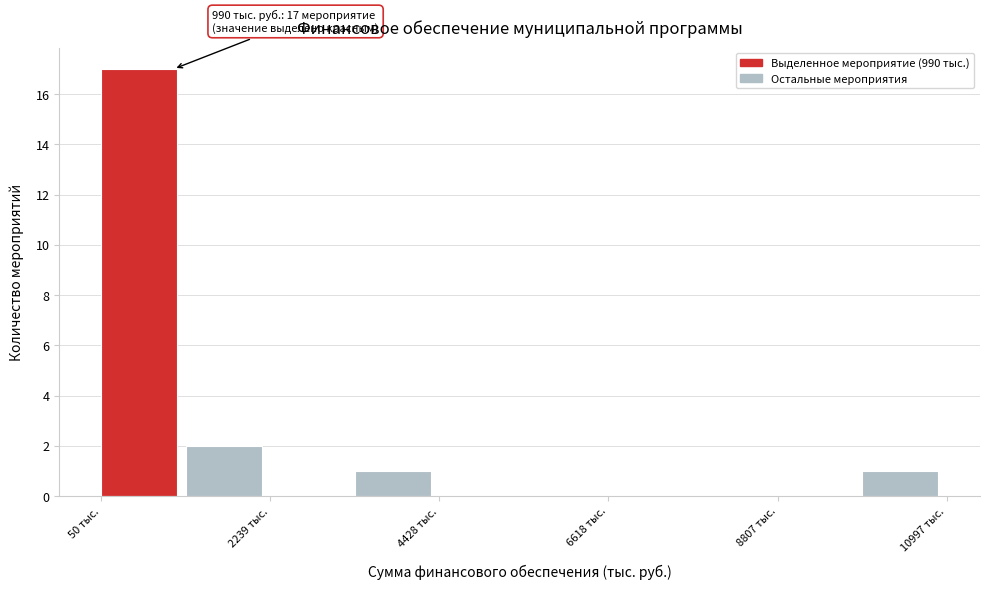

Read against the x-axis, roughly where is the centre of the tallest bar?

500